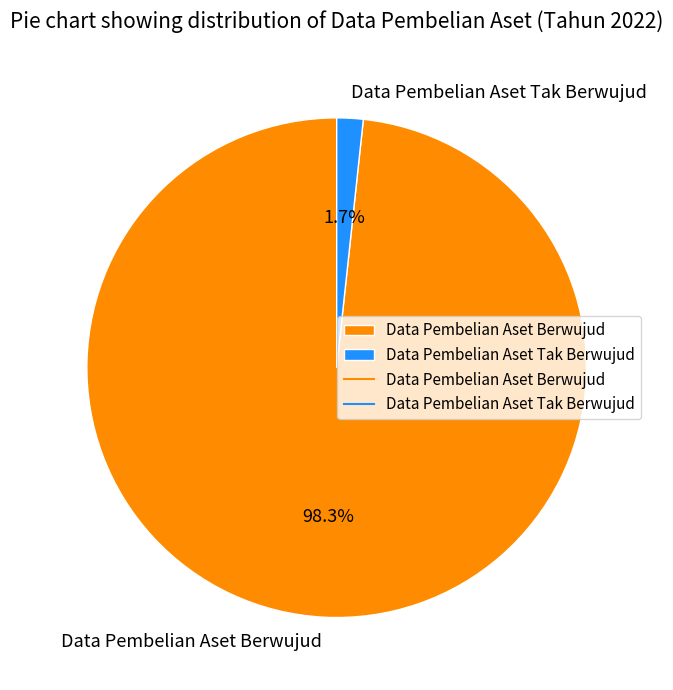

Which has a higher value, Data Pembelian Aset Tak Berwujud or Data Pembelian Aset Berwujud?

Data Pembelian Aset Berwujud